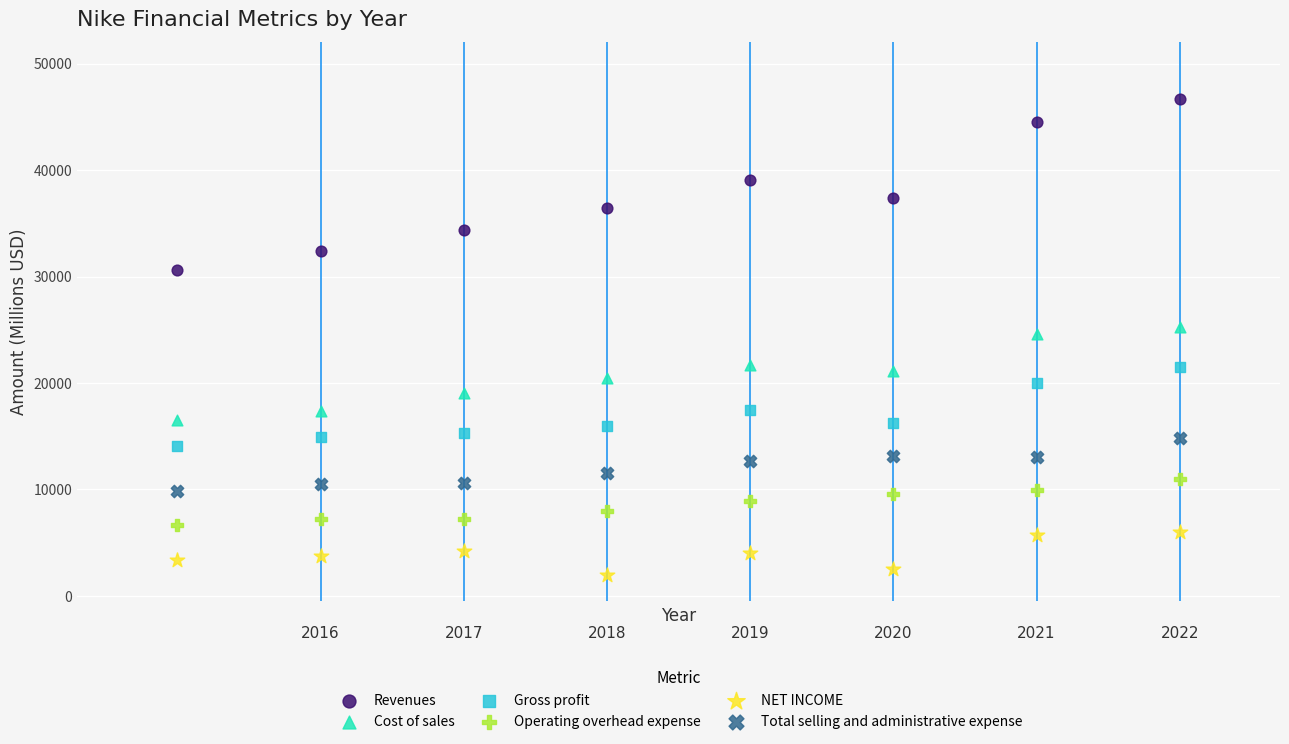

Which series reaches the maximum Y coordinate?

Revenues